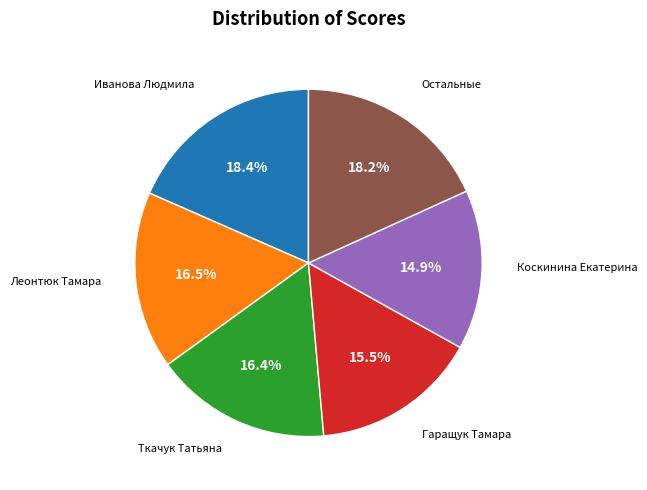

Does Ткачук Татьяна account for over 50% of the chart?

No